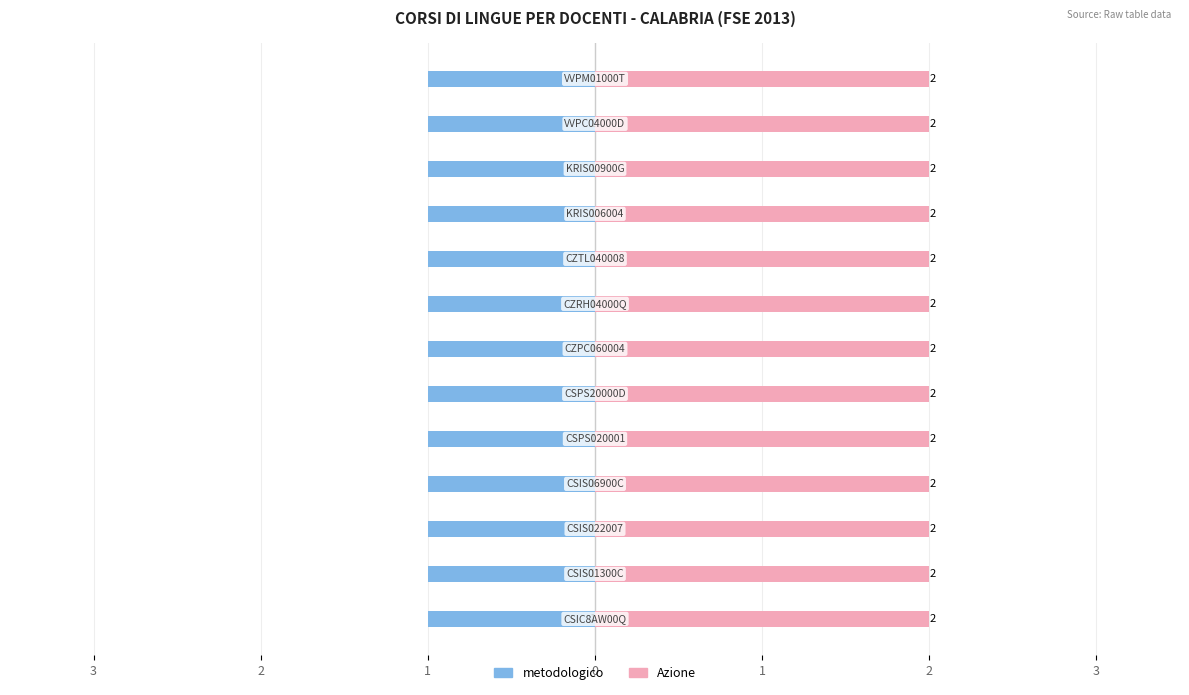

Reading left to right, list all the values displayed in this chart.

metodologico: CSIC8AW00Q=1	CSIS01300C=1	CSIS022007=1	CSIS06900C=1	CSPS020001=1	CSPS20000D=1	CZPC060004=1	CZRH04000Q=1	CZTL040008=1	KRIS006004=1	KRIS00900G=1	VVPC04000D=1	VVPM01000T=1
Azione: CSIC8AW00Q=2	CSIS01300C=2	CSIS022007=2	CSIS06900C=2	CSPS020001=2	CSPS20000D=2	CZPC060004=2	CZRH04000Q=2	CZTL040008=2	KRIS006004=2	KRIS00900G=2	VVPC04000D=2	VVPM01000T=2